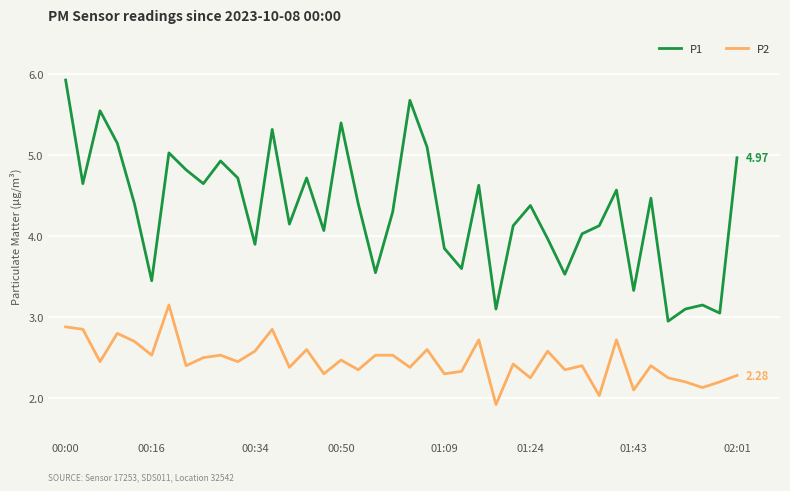

True or false: P1 and P2 cross at least once.

False